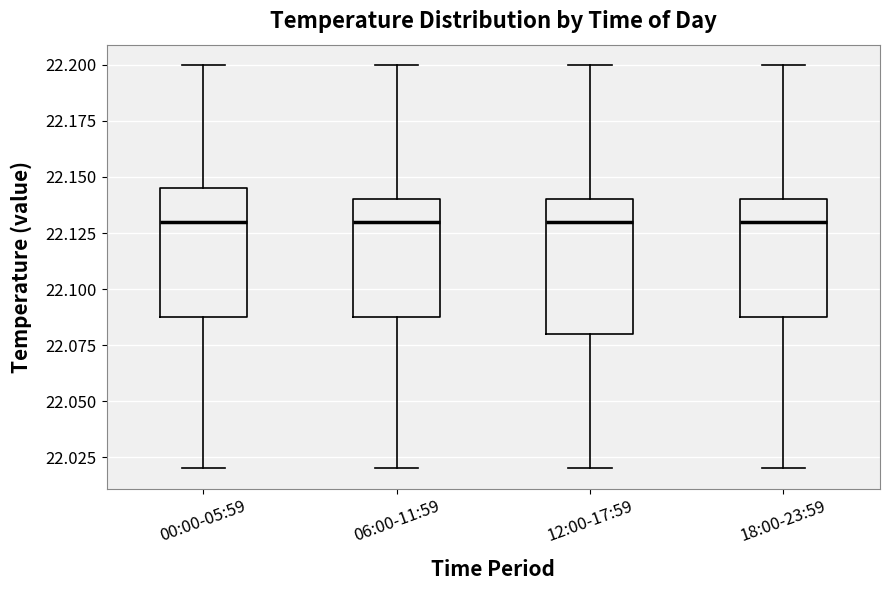

Reading left to right, transcribe this box plot: for each box, give where its median line is, the range the box spans, and where its two whiskers end, as read against the y-axis. The values are not printed on the chart, so give them approximately, as read against the axis.

00:00-05:59: median 22.130, box 22.090 to 22.145, whiskers 22.020 to 22.200
06:00-11:59: median 22.130, box 22.090 to 22.140, whiskers 22.020 to 22.200
12:00-17:59: median 22.130, box 22.080 to 22.140, whiskers 22.020 to 22.200
18:00-23:59: median 22.130, box 22.090 to 22.140, whiskers 22.020 to 22.200